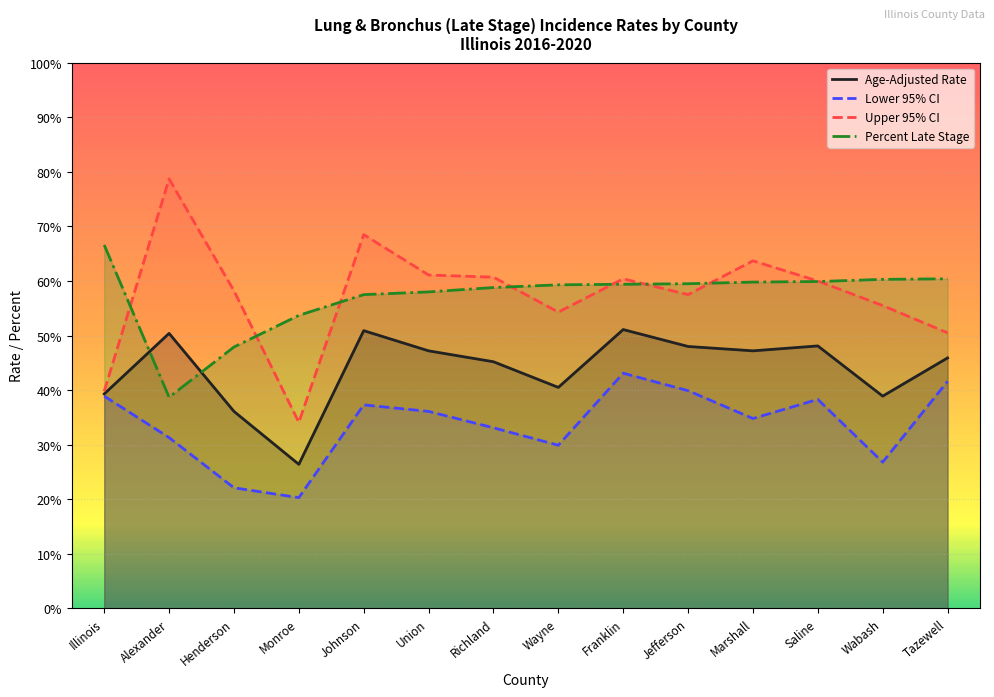

What is the average value of the Age-Adjusted Rate series?

43.9